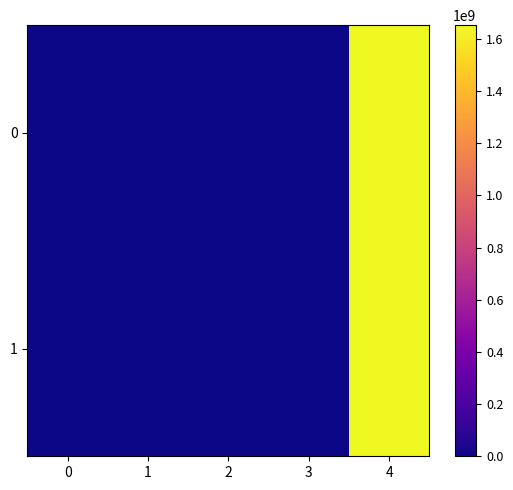

Which has a higher value, 4 or 0?

4